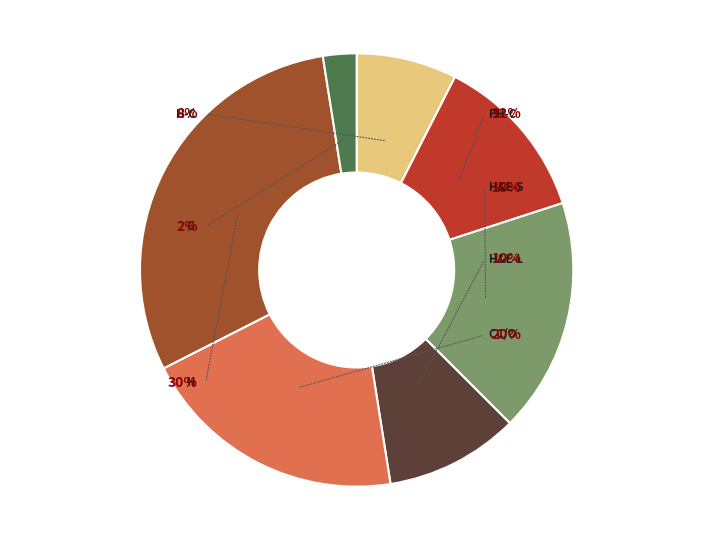

To the nearest percent, what is the average slice percentage?

14%